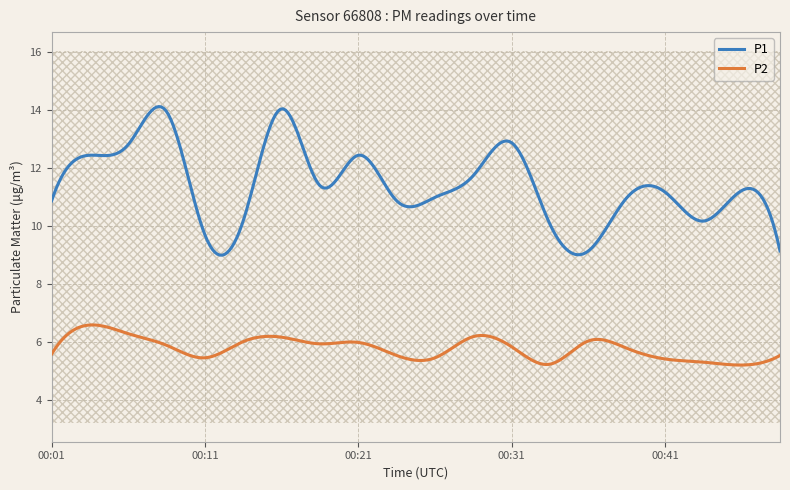

What is the maximum value for P2?

6.6